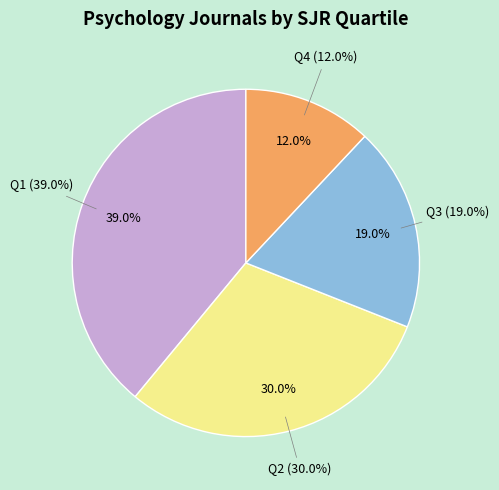

Which slice is the largest?

Q1